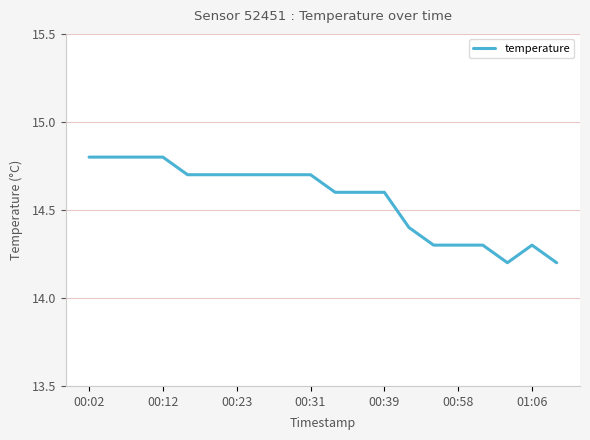

Reading left to right, what are all the values shown in this chart?

14.8	14.8	14.8	14.8	14.7	14.7	14.7	14.7	14.7	14.7	14.6	14.6	14.6	14.4	14.3	14.3	14.3	14.2	14.3	14.2